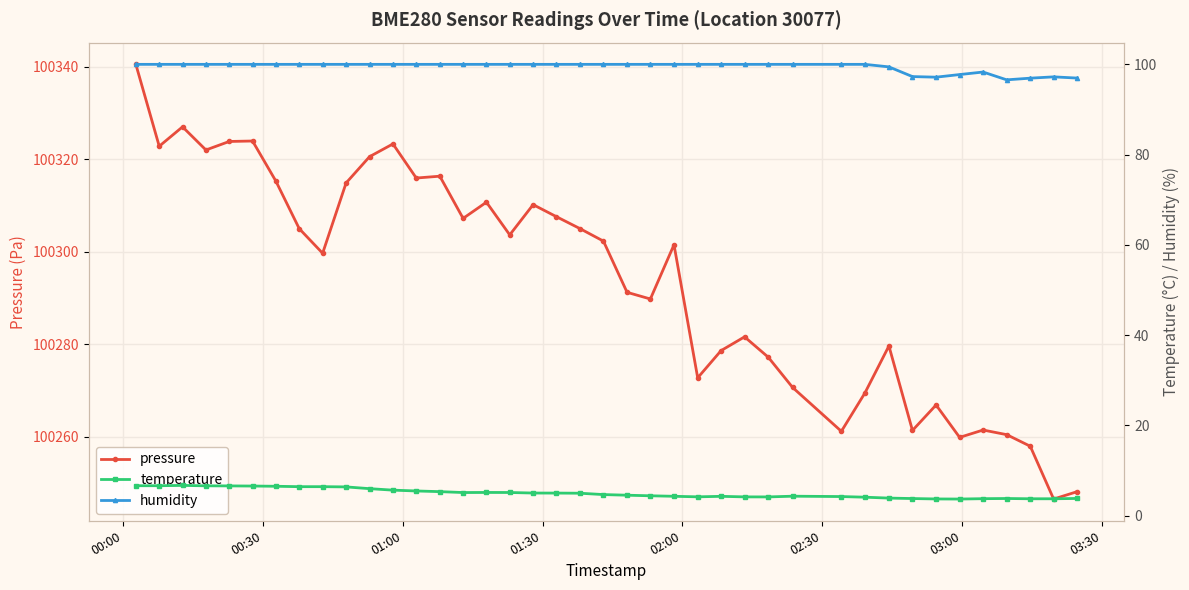

What is the value of the pressure point at the 31st from the left?

100269.5